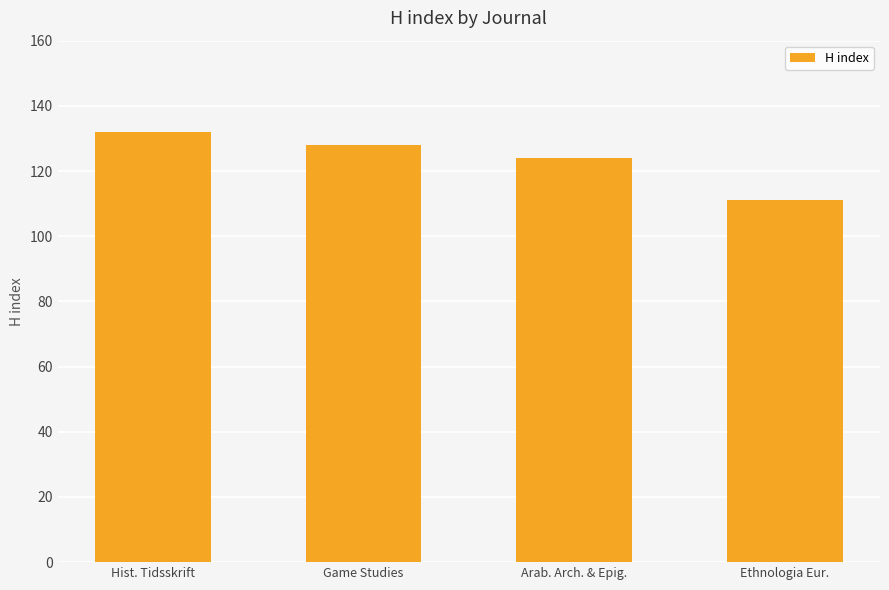

The chart shows a value of 132 at Hist. Tidsskrift. True or false?

True